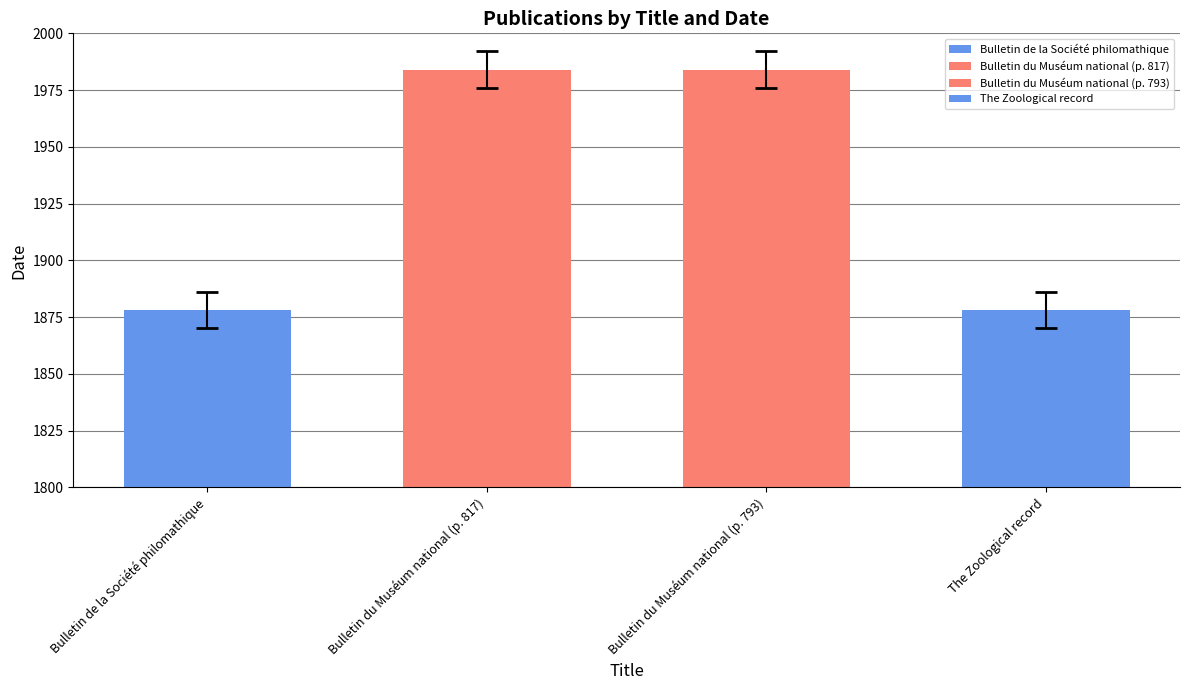

What is the ratio of the value at Bulletin du Muséum national (p. 793) to the value at The Zoological record?

1.1